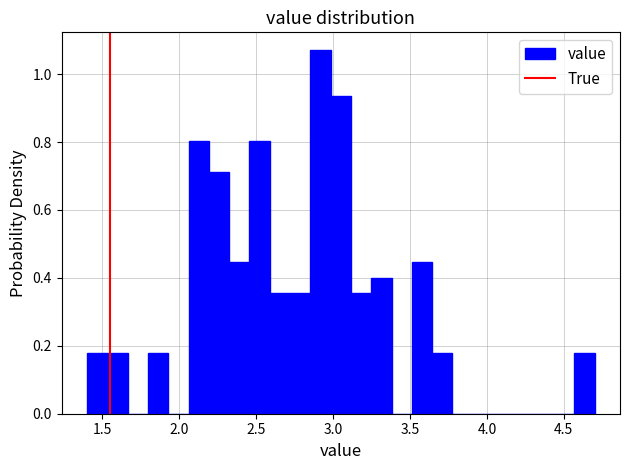

Around what value on the x-axis is the tallest bar? Give the approximate position of its centre, as read against the axis.

2.90